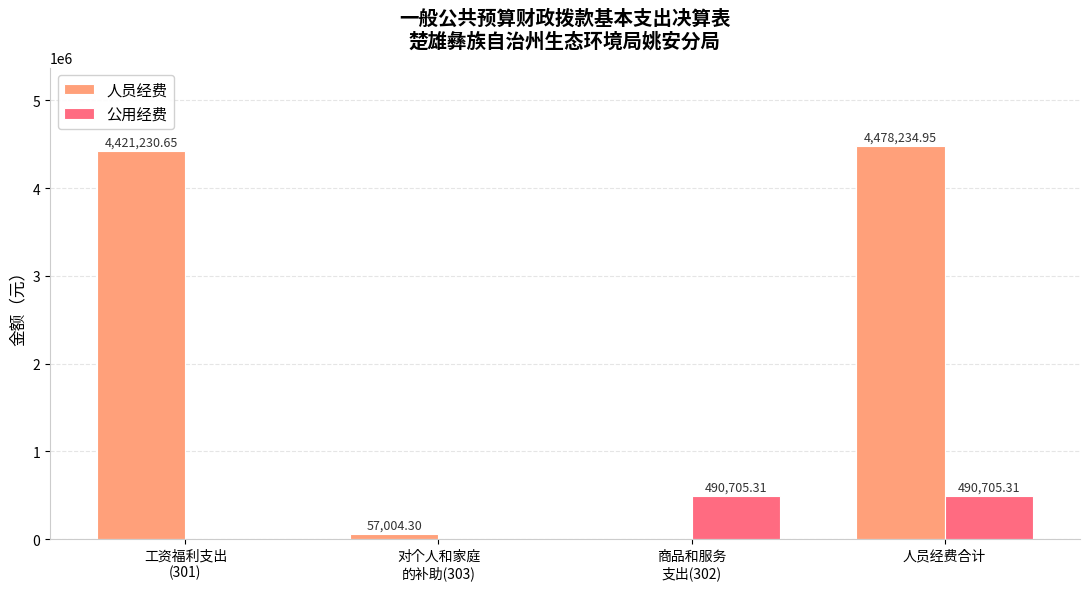

The value of 公用经费 at 工资福利支出
(301) is 0.0. True or false?

True